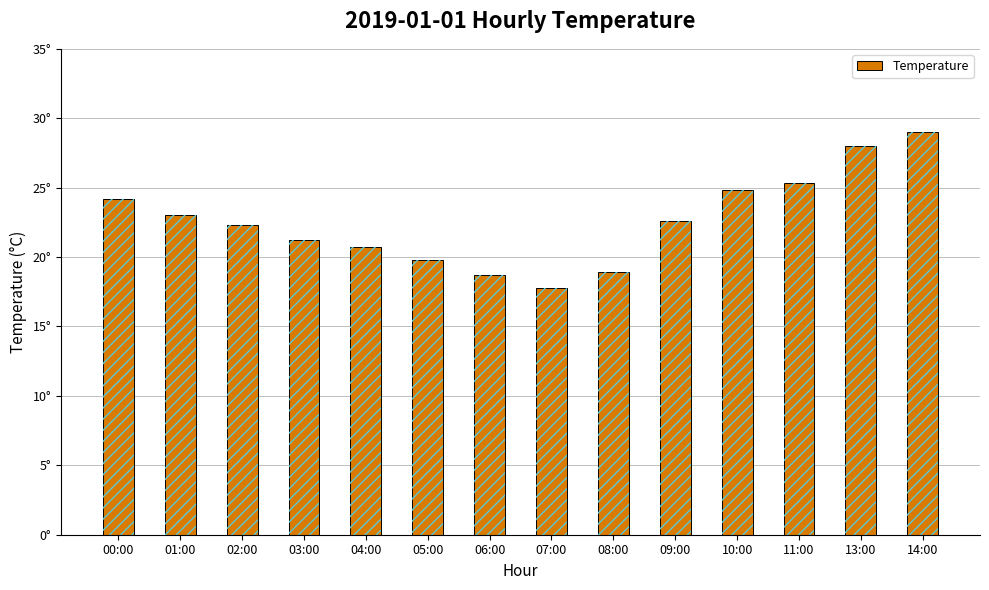

Rank the categories by value from highest to lowest.

14:00, 13:00, 11:00, 10:00, 00:00, 01:00, 09:00, 02:00, 03:00, 04:00, 05:00, 08:00, 06:00, 07:00